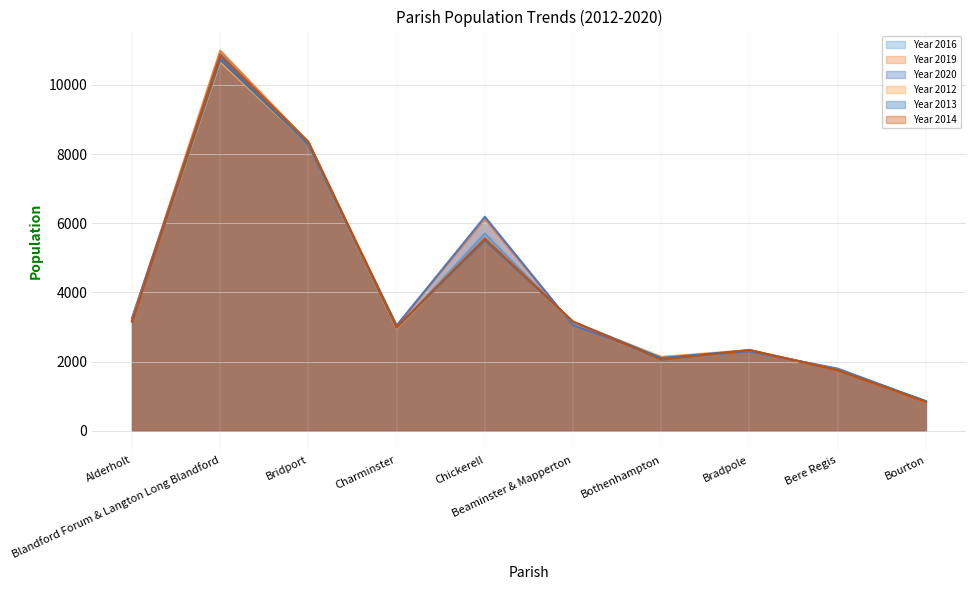

Does the chart display data point markers on the line(s)?

No